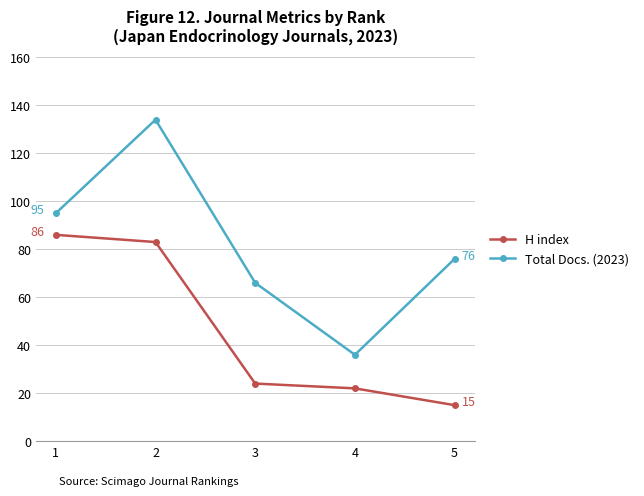

What is the difference between the maximum and second lowest values in the H index series?

64